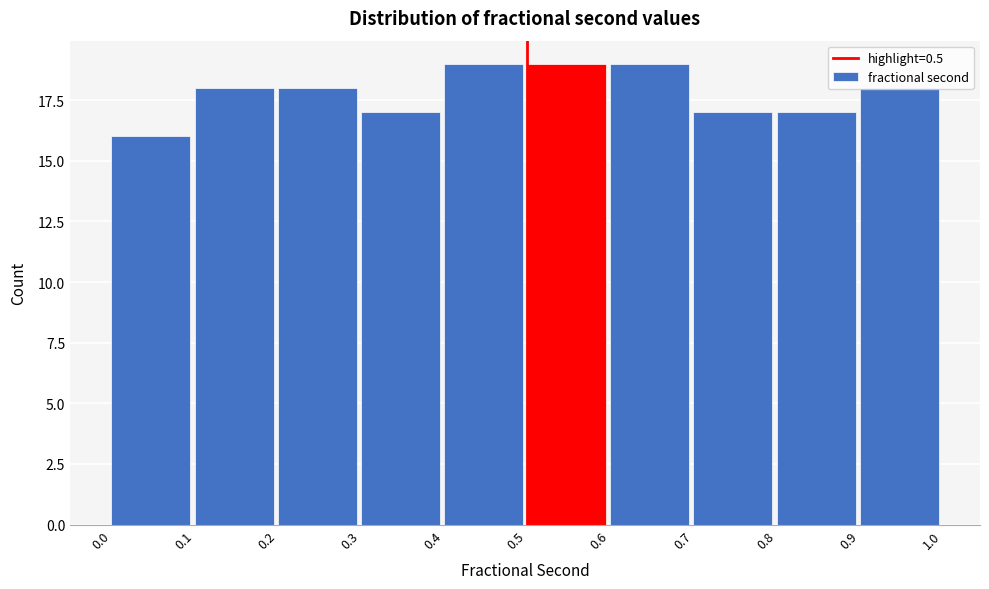

Reading left to right, list every bar in this chart as the range it spans on the x-axis followed by its height. The values are not printed on the chart, so give them approximately, as read against the axis.

0.0 to 0.1: 16
0.1 to 0.2: 18
0.2 to 0.3: 18
0.3 to 0.4: 17
0.4 to 0.5: 19
0.5 to 0.6: 19
0.6 to 0.7: 19
0.7 to 0.8: 17
0.8 to 0.9: 17
0.9 to 1.0: 18